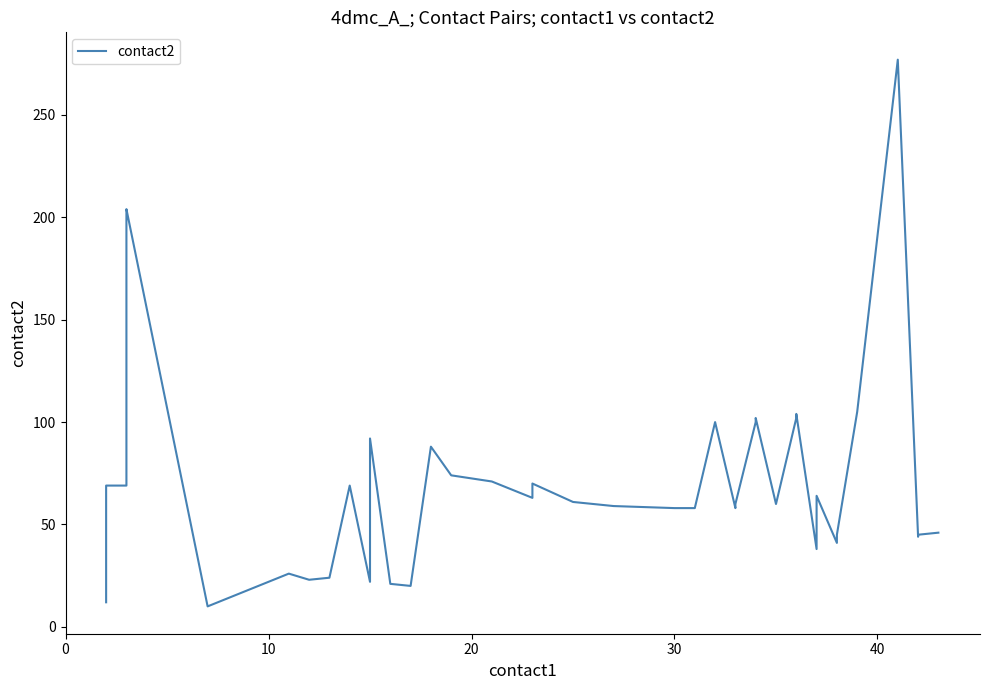

What is the average value?

71